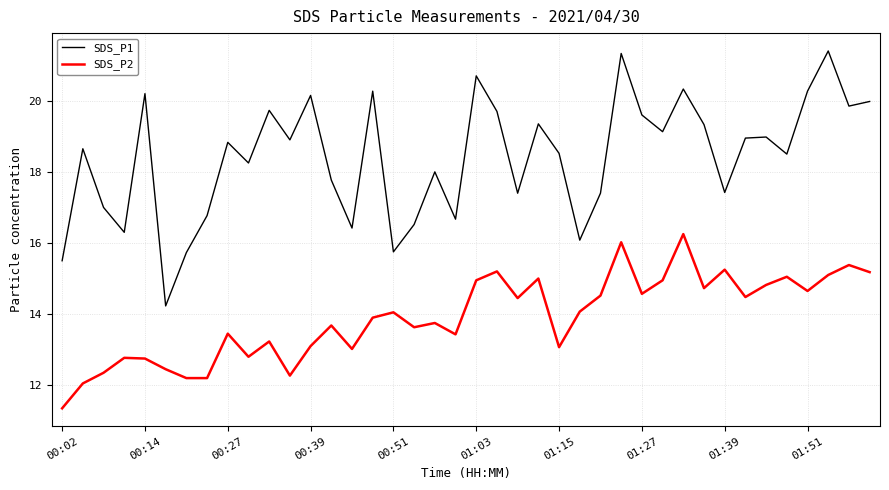

True or false: SDS_P2 and SDS_P1 intersect in this chart.

False